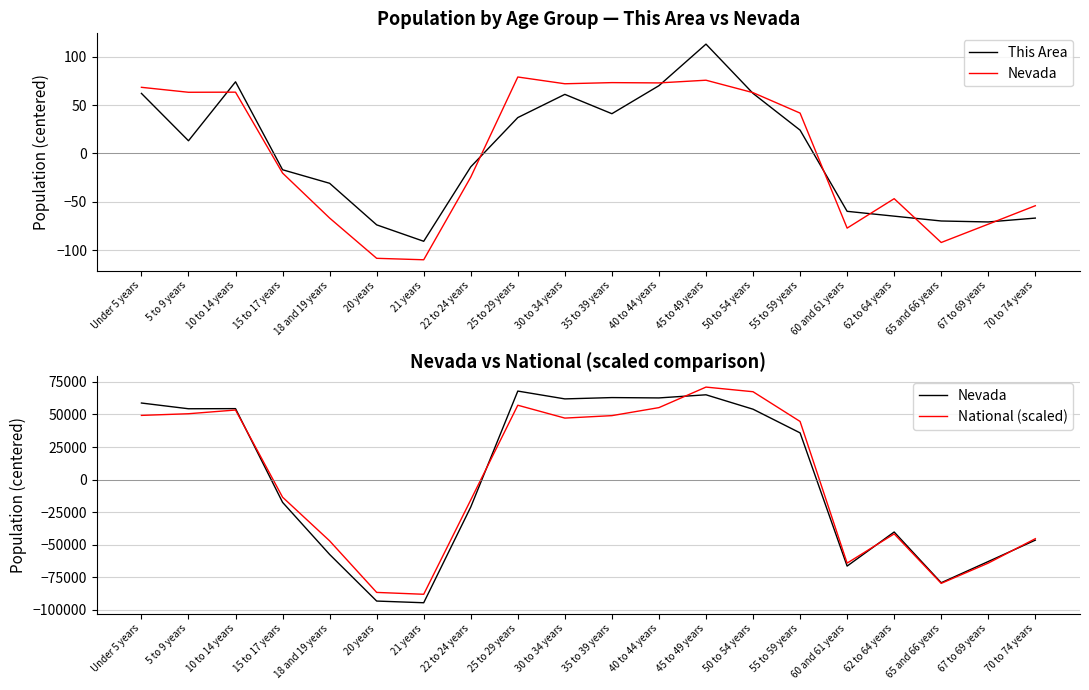

Reading left to right, extract all data points from this chart.

This Area: 62.2	13.2	74.2	-16.8	-30.8	-73.8	-90.8	-13.8	37.2	61.2	41.2	70.2	113.2	62.2	24.2	-59.8	-64.8	-69.8	-70.8	-66.8
Nevada: 58779.4	54378.4	54474.4	-17418.6	-57378.6	-93144.6	-94440.6	-21001.6	67945.4	61943.4	62953.4	62692.4	65091.4	54038.4	35876.4	-66309.6	-40163.6	-79085.6	-62810.6	-46418.6
National (scaled): 49288.0	50563.5	53408.4	-13468.0	-46964.2	-86511.6	-87939.0	-15560.8	57085.7	47216.1	49099.9	55259.6	70999.2	67444.8	44641.7	-64043.8	-41611.7	-79577.3	-64029.6	-45300.9